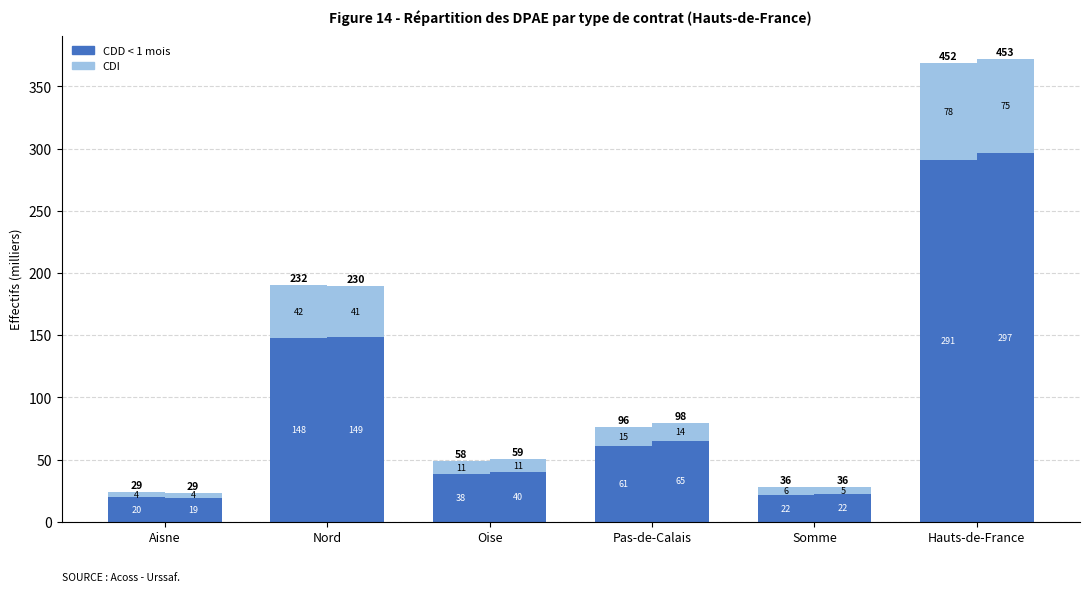

What is the difference between the CDI (2023-T3) values at Hauts-de-France and Oise?

67.2